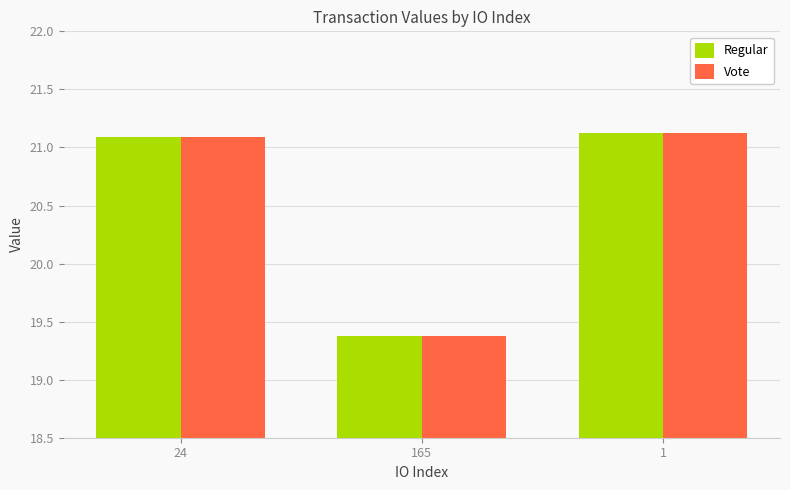

What is the average value of the Regular series?

20.5